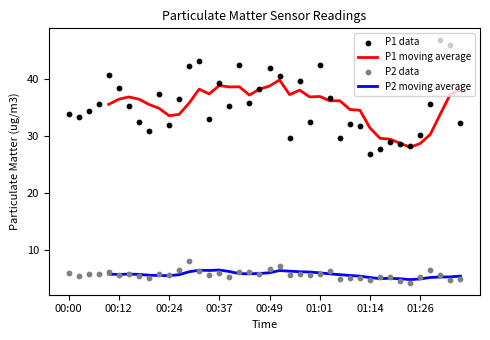

At how many categories does at least one series exceed 29?

35